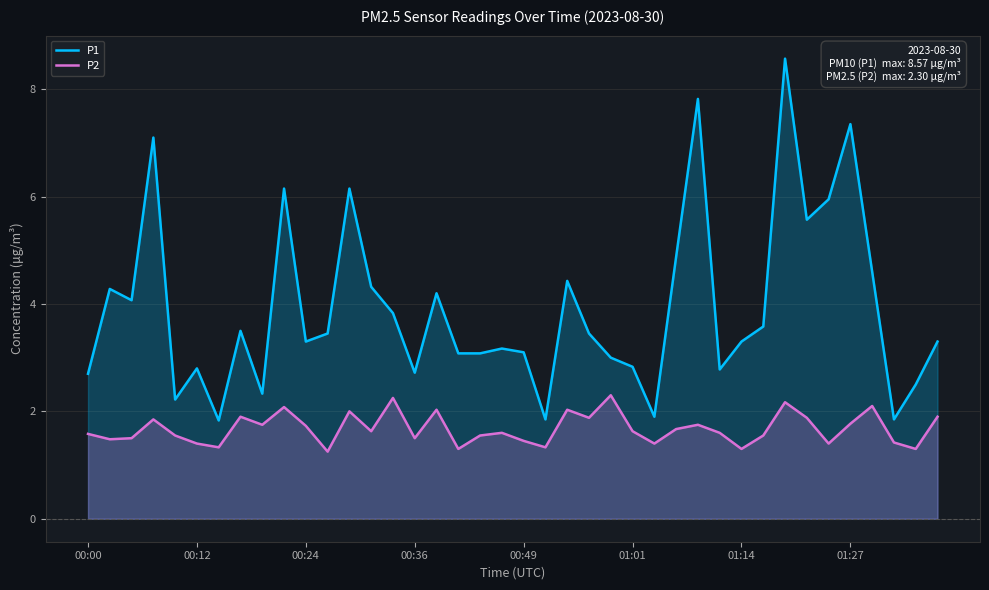

What is the difference between the maximum and minimum values in the P1 series?

6.7